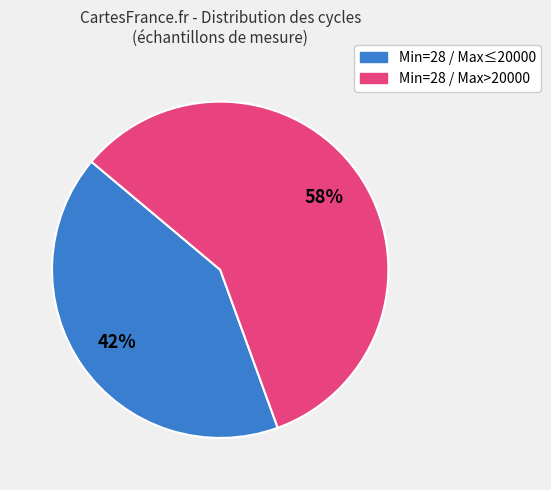

Count the number of slices in the pie.

2